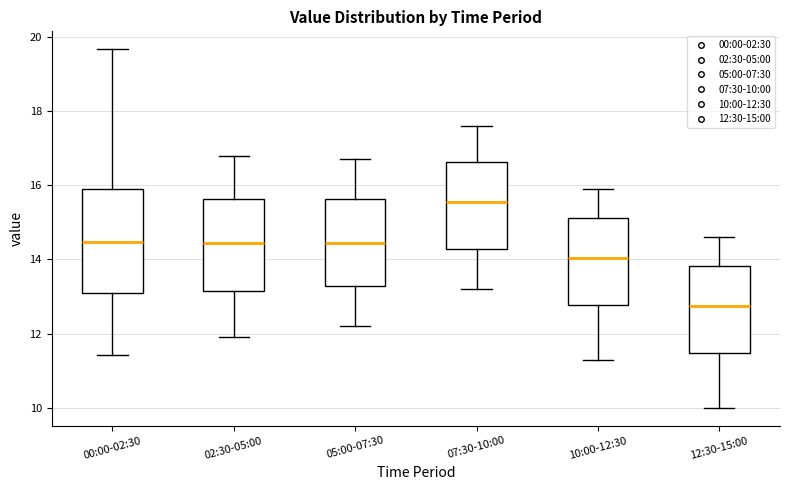

Where does the median line of the box for 05:00-07:30 sit on the y-axis? The values are not printed on the chart, so give them approximately, as read against the axis.

14.4